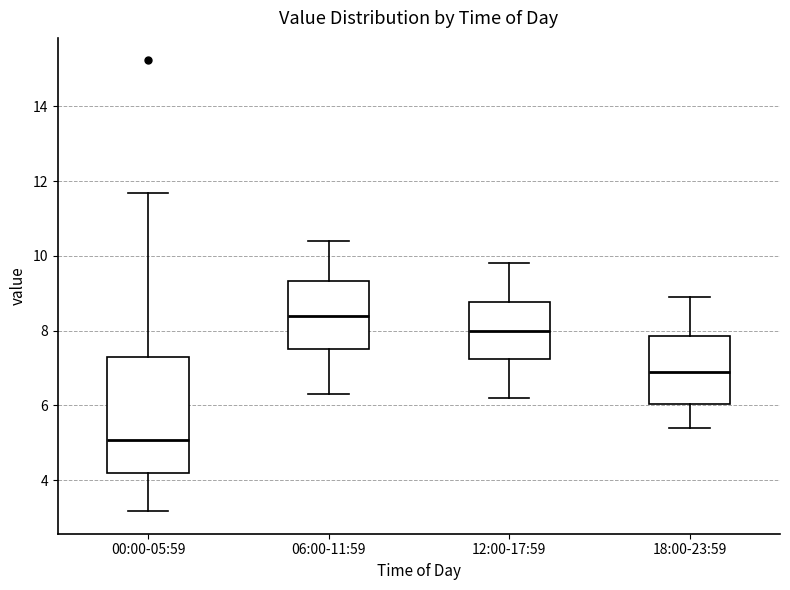

Reading left to right, transcribe this box plot: for each box, give where its median line is, the range the box spans, and where its two whiskers end, as read against the y-axis. The values are not printed on the chart, so give them approximately, as read against the axis.

00:00-05:59: median 5.0, box 4.2 to 7.4, whiskers 3.2 to 11.6
06:00-11:59: median 8.4, box 7.4 to 9.4, whiskers 6.4 to 10.4
12:00-17:59: median 8.0, box 7.2 to 8.8, whiskers 6.2 to 9.8
18:00-23:59: median 7.0, box 6.0 to 7.8, whiskers 5.4 to 9.0